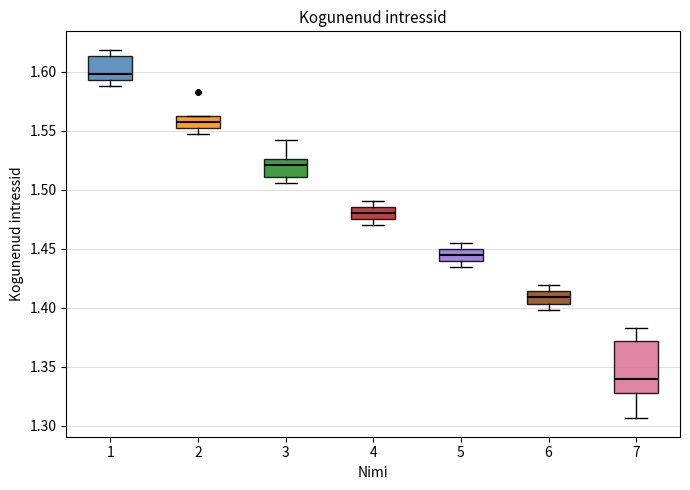

Which box is the tallest, from its lower edge to its upper edge?

7